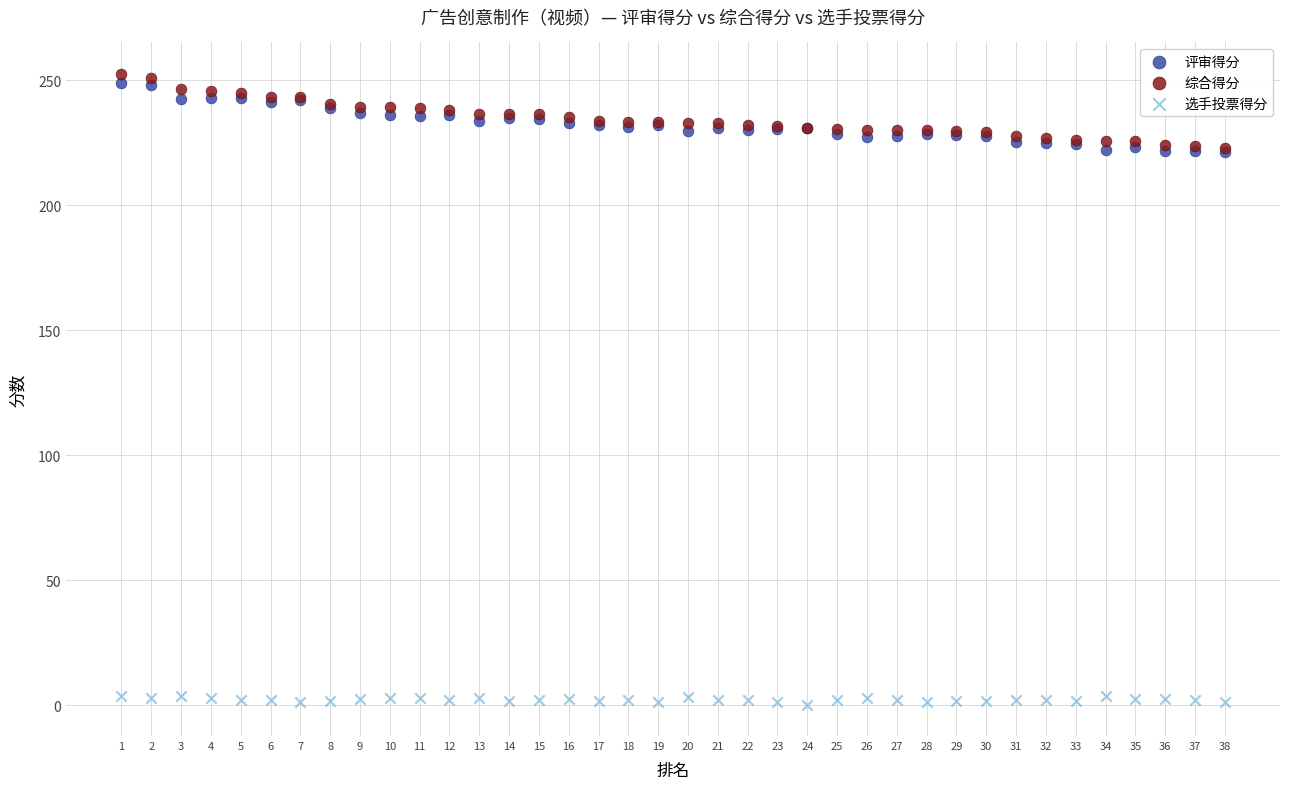

Which series reaches the minimum Y coordinate?

选手投票得分